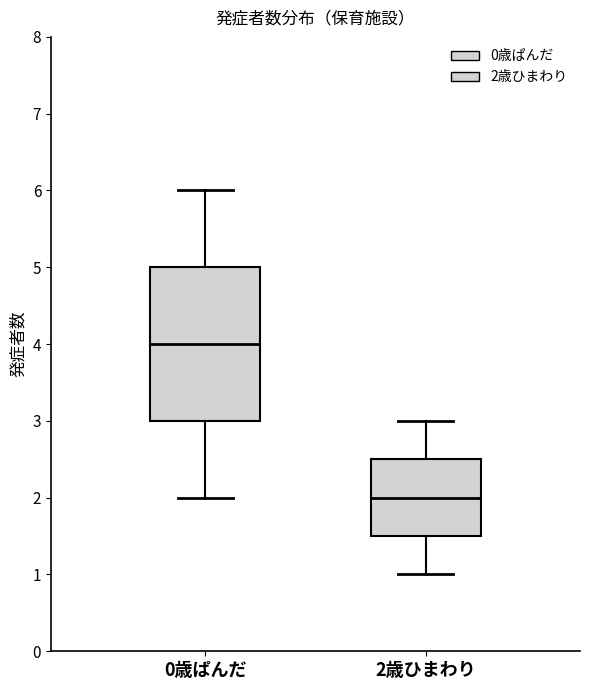

Comparing the boxes themselves (not the whiskers), which one is the tallest?

0歳ぱんだ